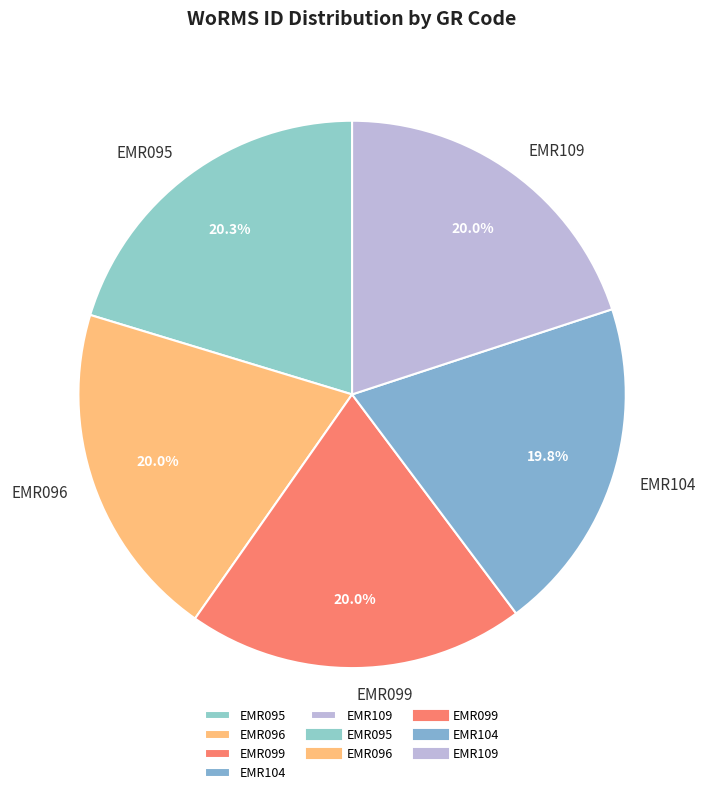

What is the ratio of the value at EMR096 to the value at EMR109?

1.0